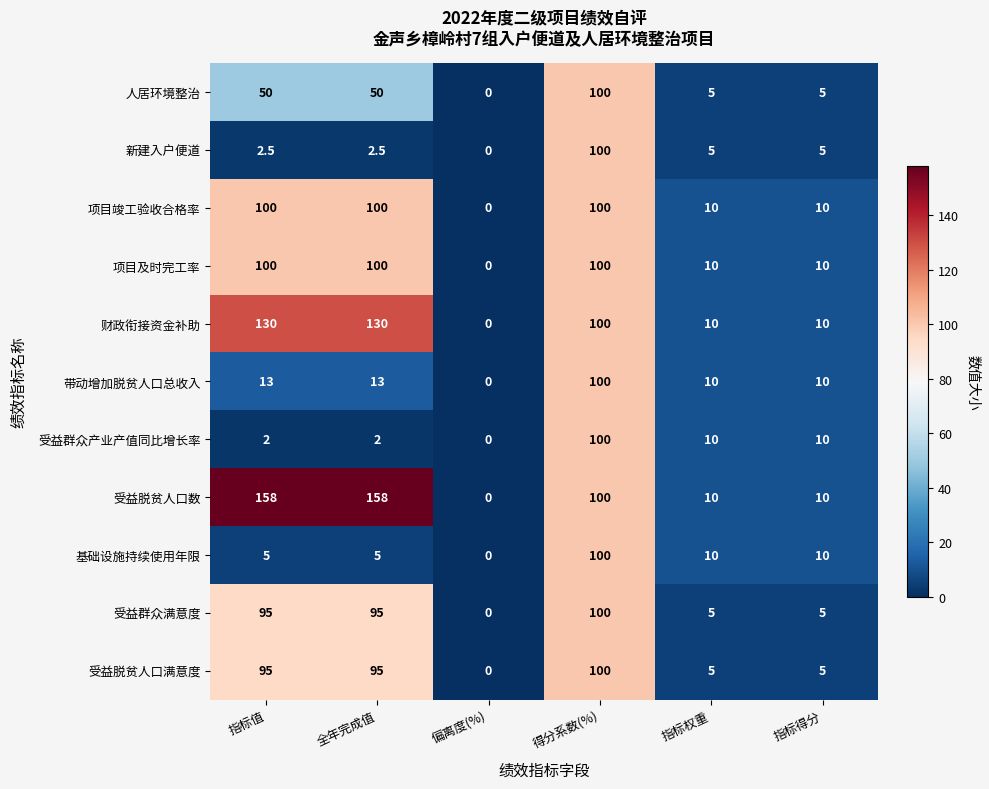

At which category is the sum across all series the highest?

得分系数(%)